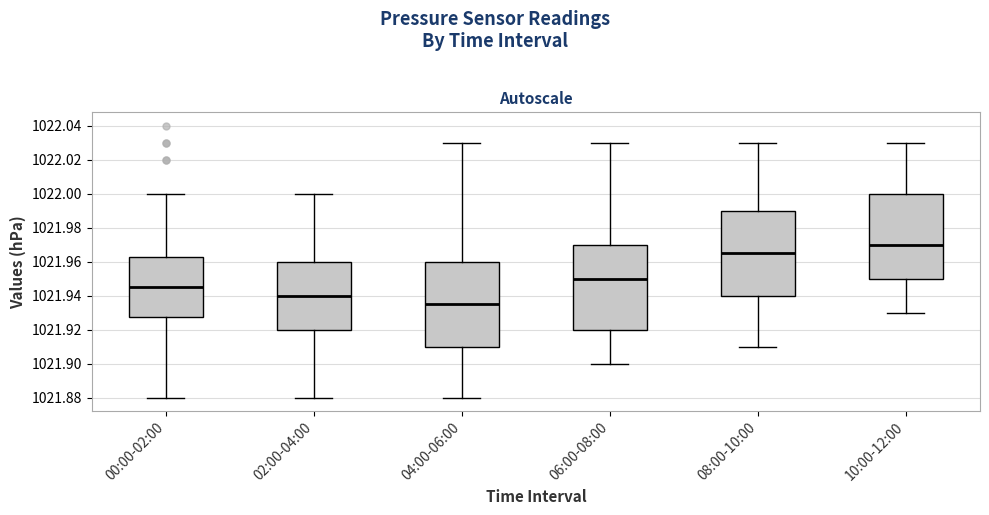

Reading left to right, transcribe this box plot: for each box, give where its median line is, the range the box spans, and where its two whiskers end, as read against the y-axis. The values are not printed on the chart, so give them approximately, as read against the axis.

00:00-02:00: median 1021.946, box 1021.928 to 1021.962, whiskers 1021.880 to 1022.000
02:00-04:00: median 1021.940, box 1021.920 to 1021.960, whiskers 1021.880 to 1022.000
04:00-06:00: median 1021.936, box 1021.910 to 1021.960, whiskers 1021.880 to 1022.030
06:00-08:00: median 1021.950, box 1021.920 to 1021.970, whiskers 1021.900 to 1022.030
08:00-10:00: median 1021.966, box 1021.940 to 1021.990, whiskers 1021.910 to 1022.030
10:00-12:00: median 1021.970, box 1021.950 to 1022.000, whiskers 1021.930 to 1022.030